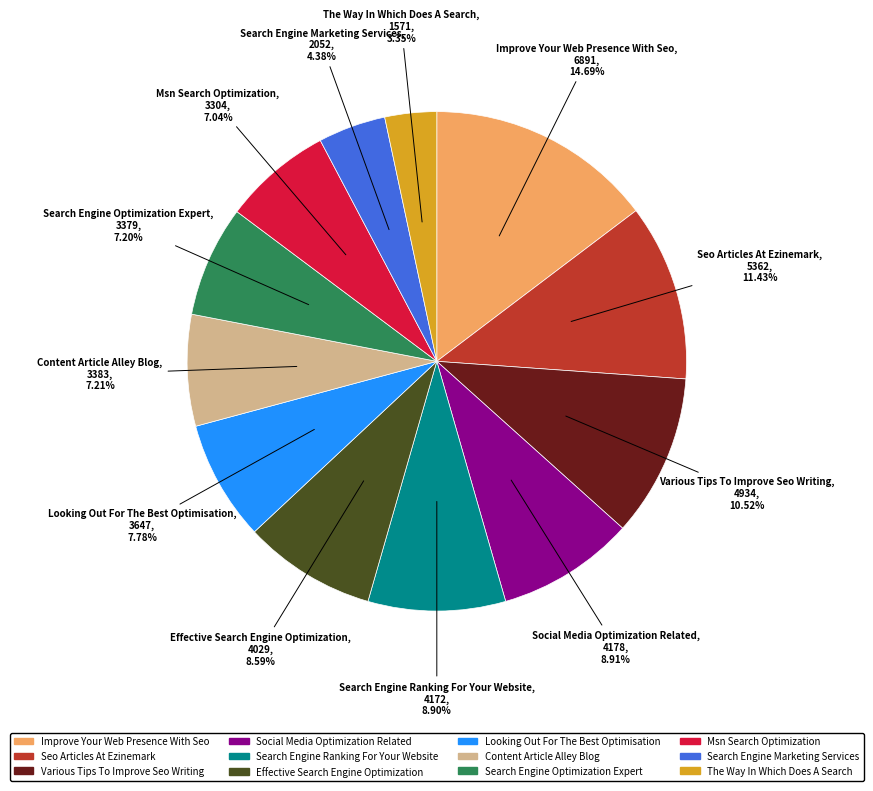

To the nearest percent, what is the average slice percentage?

8%